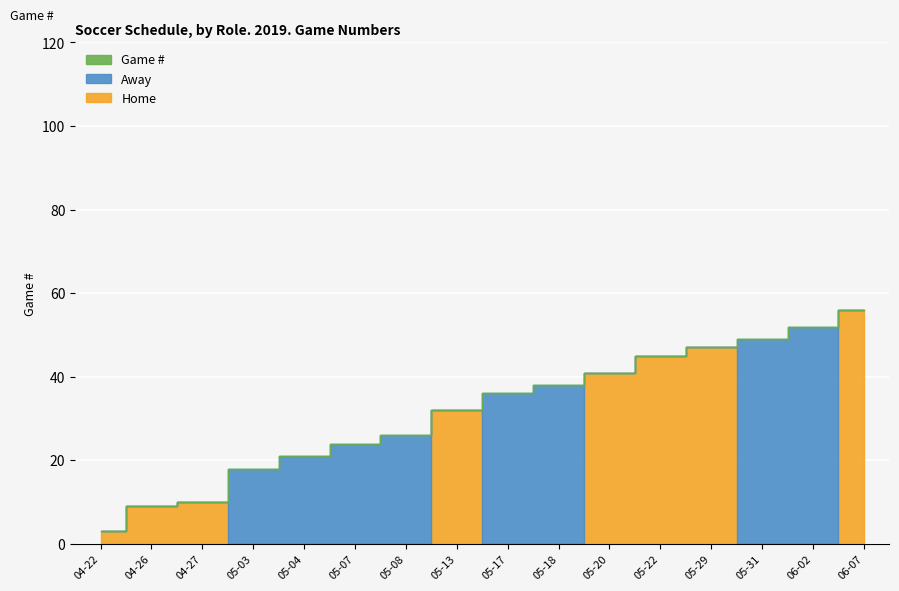

How many lines are shown in the chart?

3